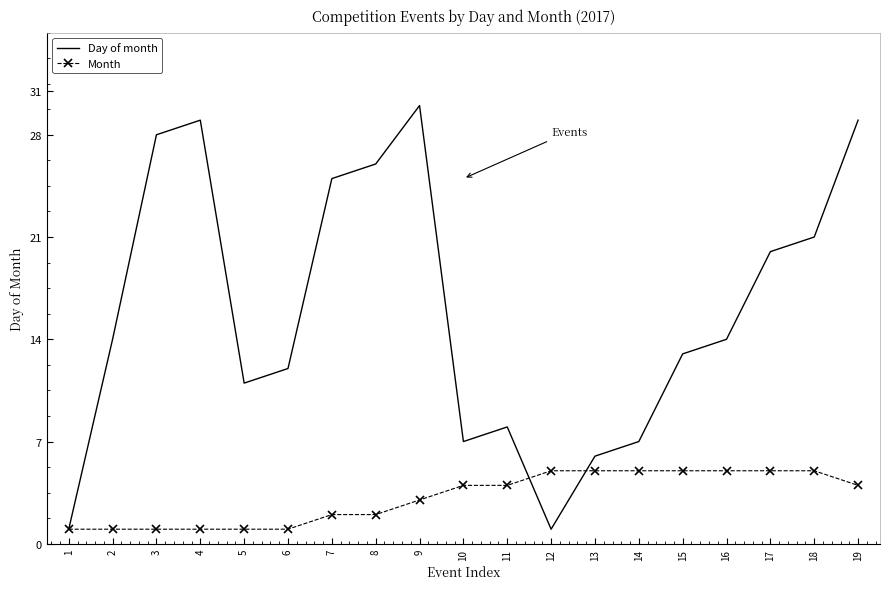

Rank the series by their average value, from lowest to highest.

Month, Day of month